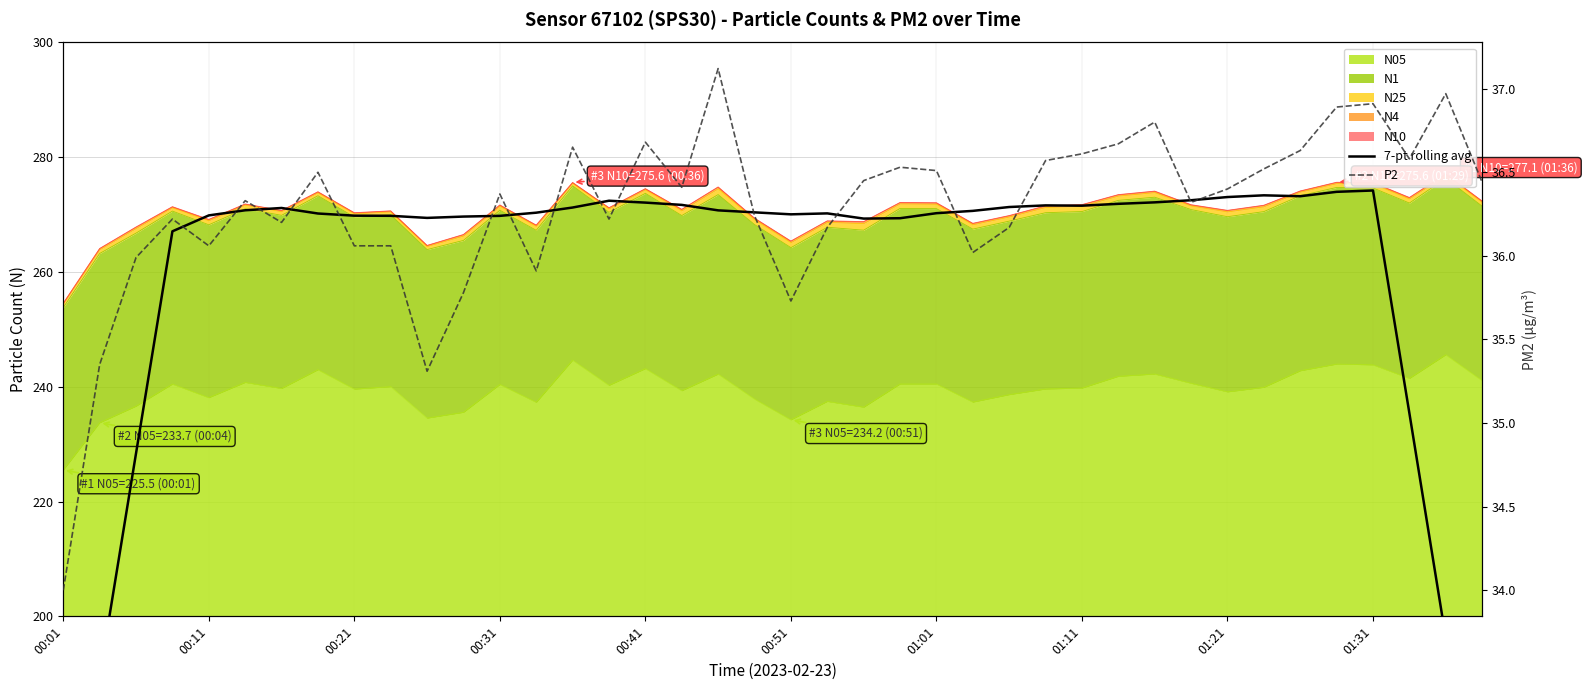

Which has a higher value, 01:01 or 29?

29